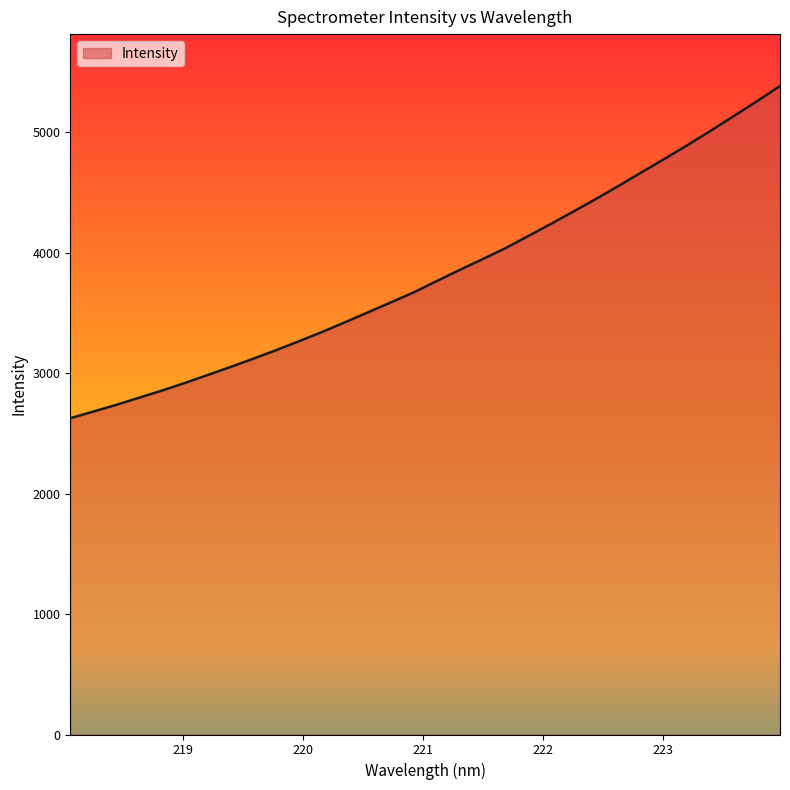

What is the smallest value displayed?

2625.3